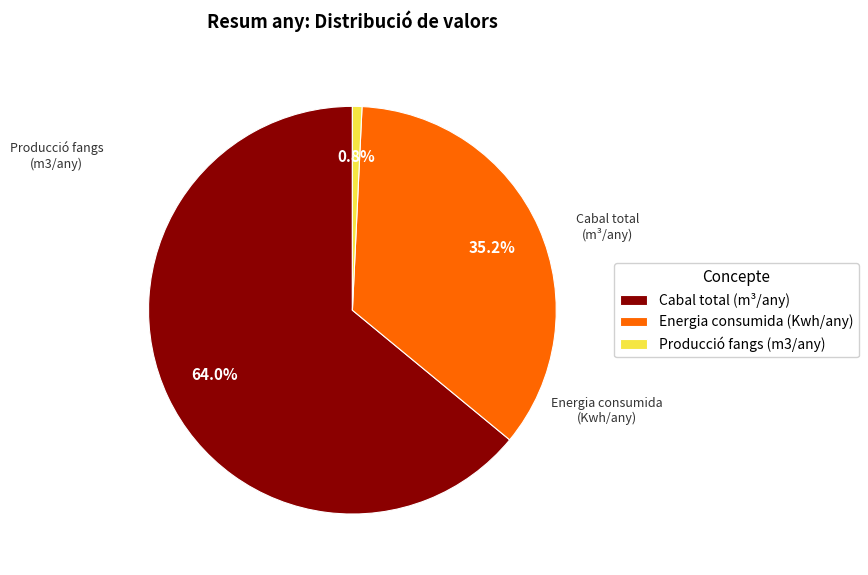

Is it true that Producció fangs (m3/any) is 11% of the pie?

False